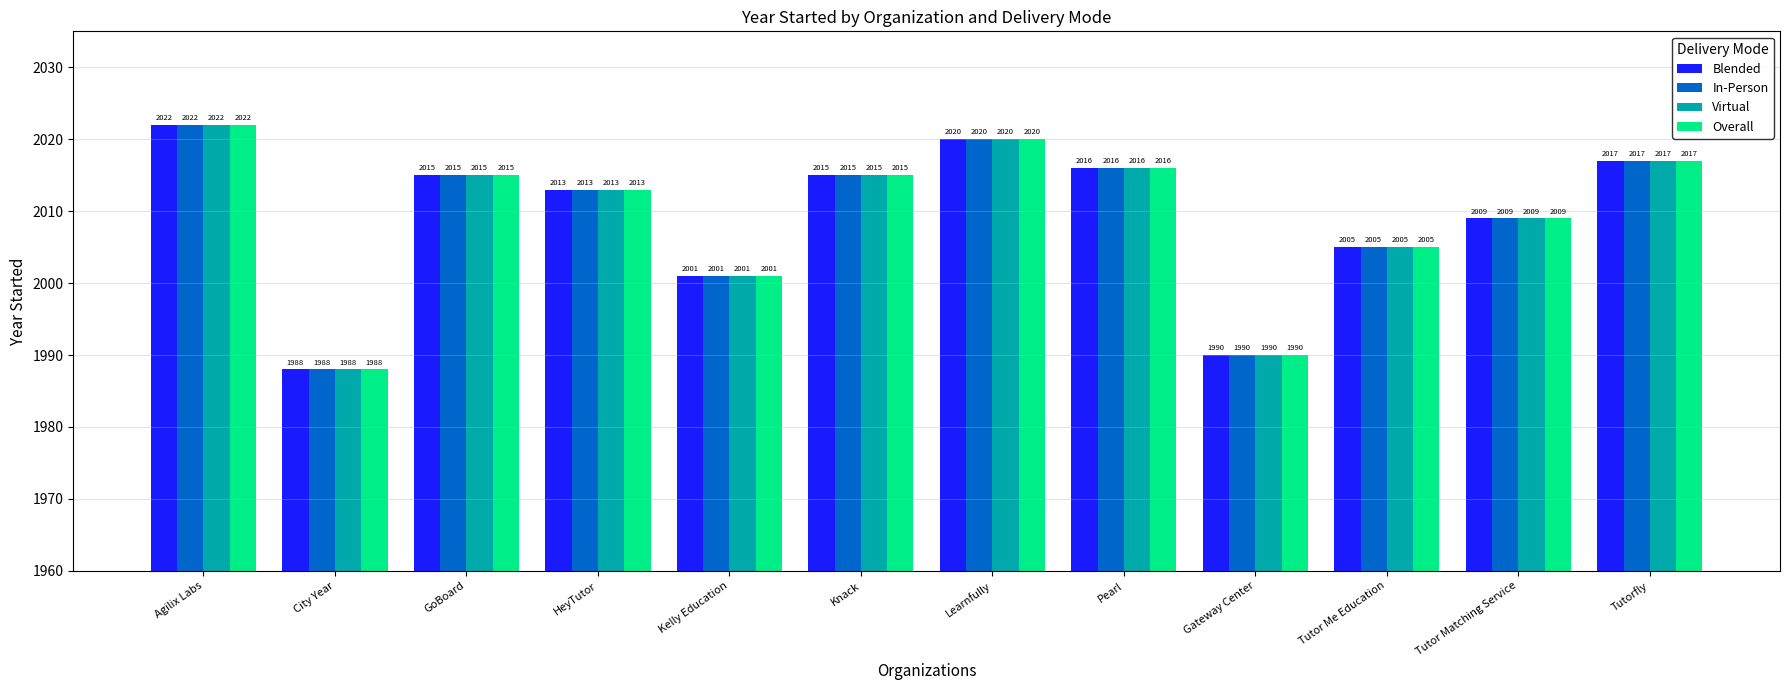

Is it true that In-Person equals 3455 at Knack?

False